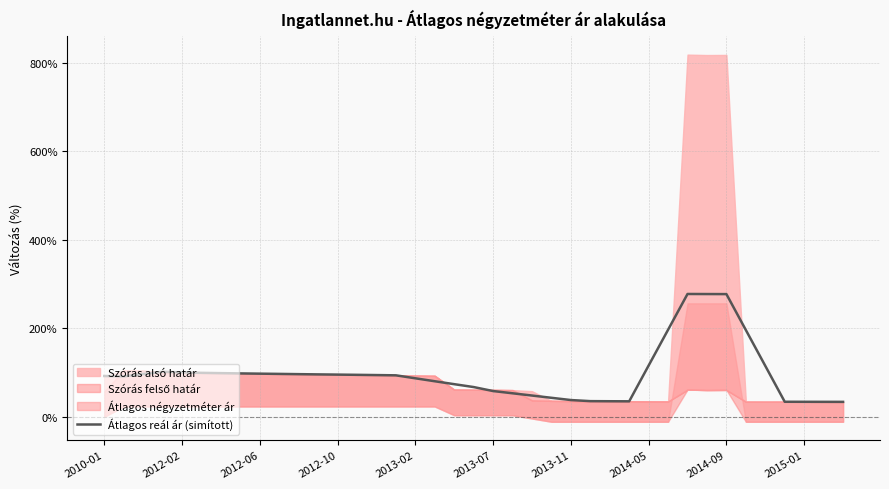

What is the difference between the maximum and minimum values?

244.0